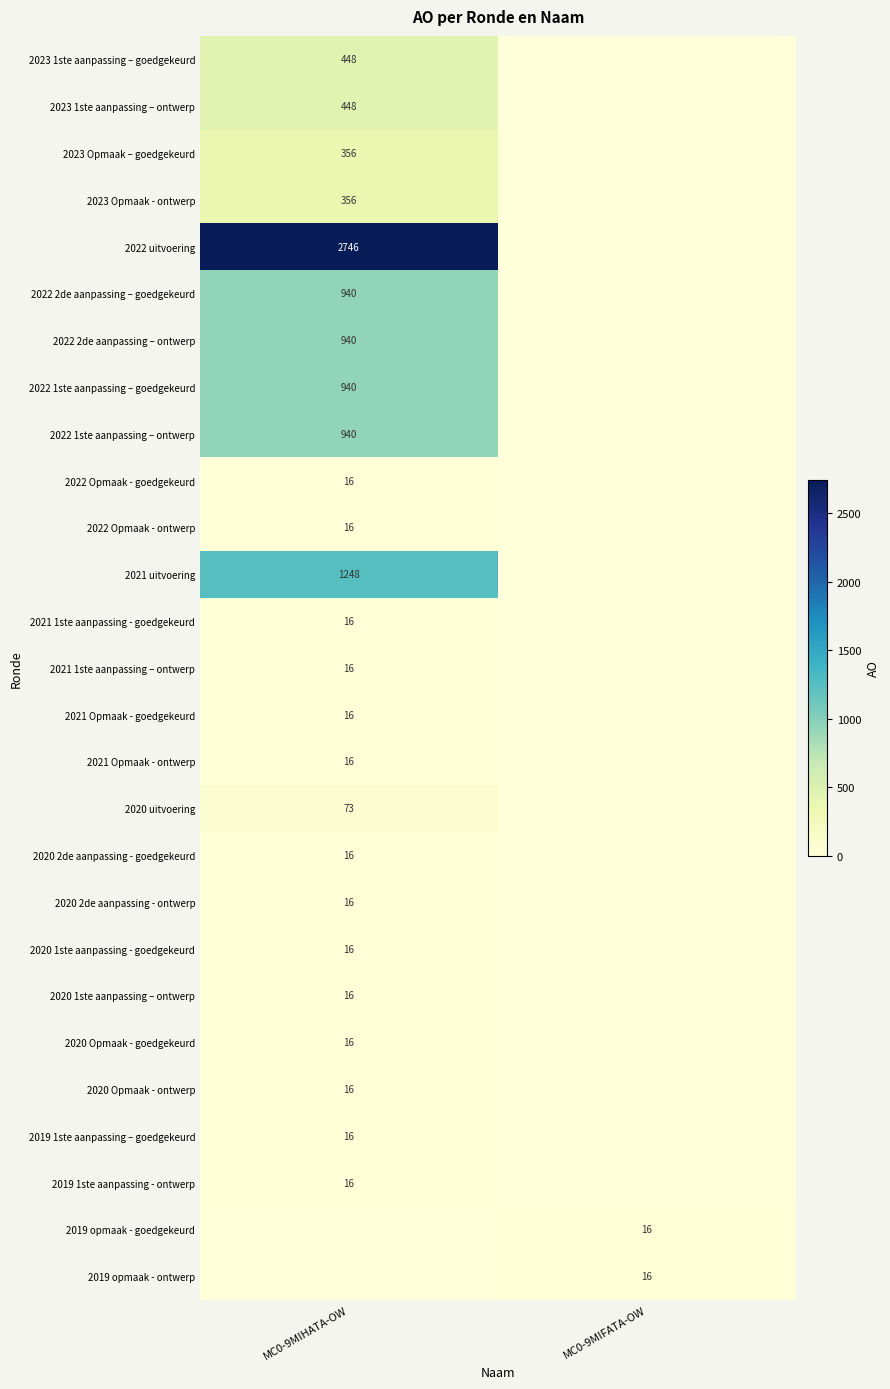

How many categories are shown in the chart?

2